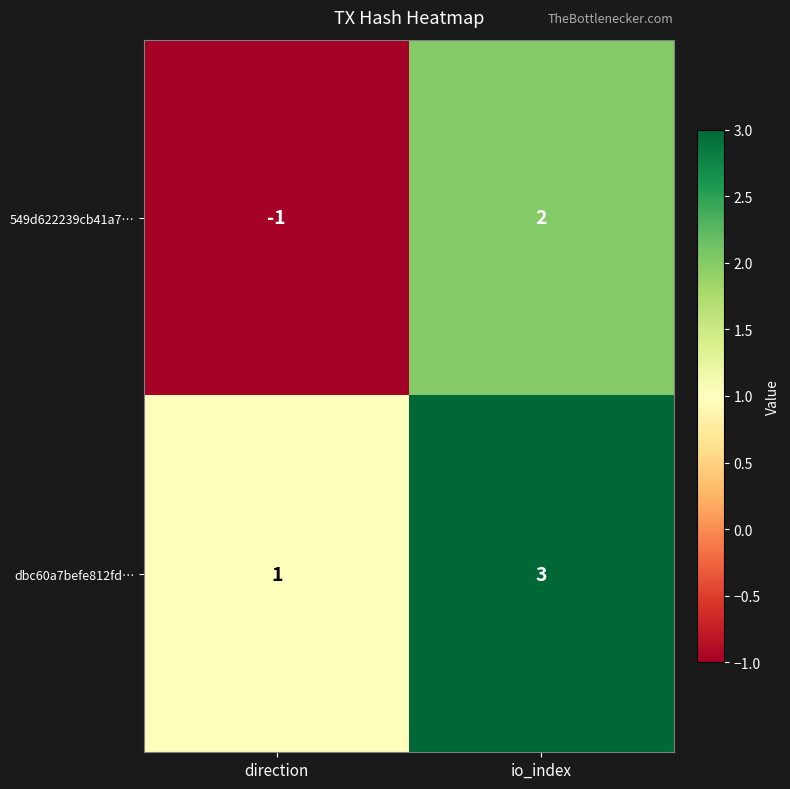

What is the highest value of the dbc60a7befe812fd… series?

3